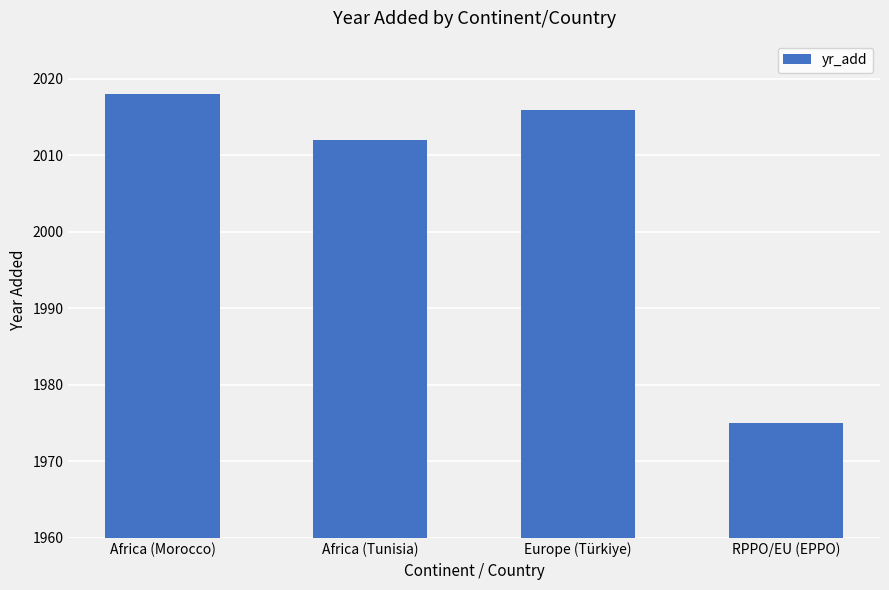

What is the maximum value shown in the chart?

2018